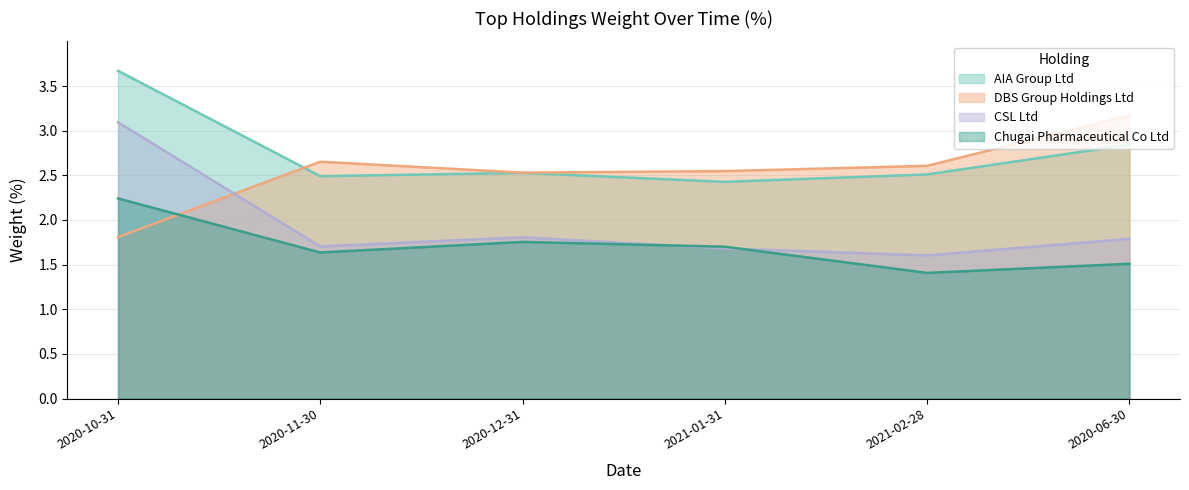

In Chugai Pharmaceutical Co Ltd, how many points are lower than both neighbors (excluding endpoints)?

2